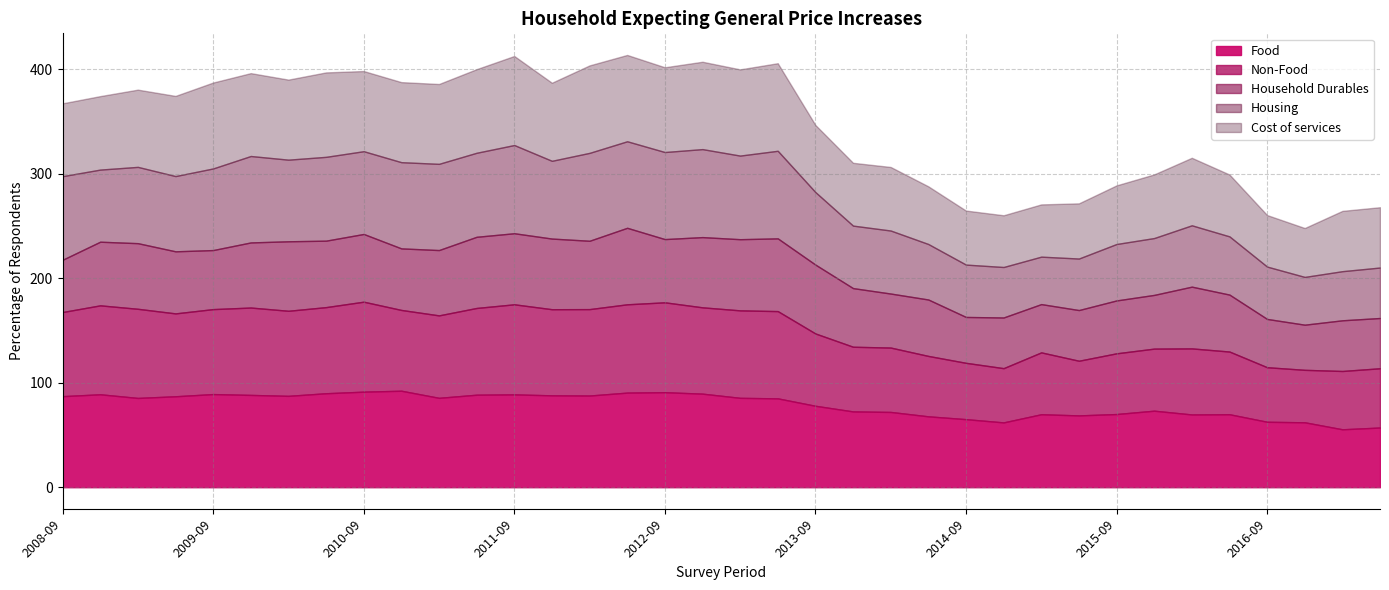

Rank the categories by Household Durables value from highest to lowest.

2012-06, 2013-06, 2011-06, 2013-03, 2011-09, 2011-12, 2012-12, 2010-03, 2013-09, 2012-03, 2010-09, 2010-06, 2009-03, 2011-03, 2009-12, 2008-12, 2012-09, 2009-06, 2016-03, 2010-12, 2009-09, 2013-12, 2016-06, 2014-06, 2014-03, 2015-12, 2015-09, 2008-09, 2014-12, 2015-06, 2016-12, 2017-03, 2015-03, 2016-09, 2014-09, 2016-11